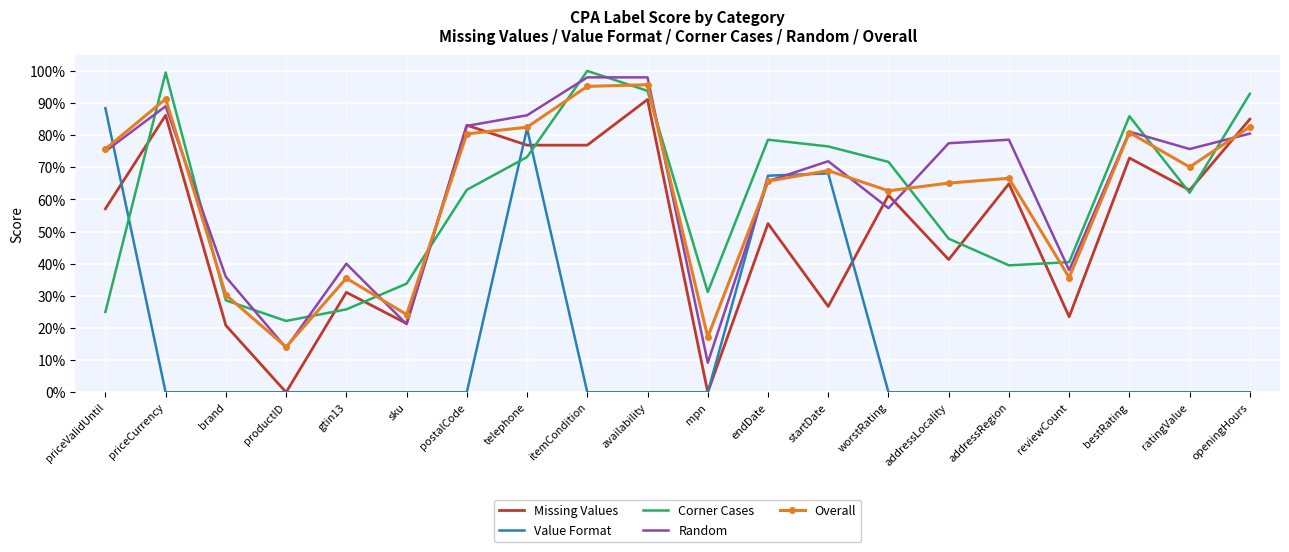

How many intersections are there between Missing Values and Random?

5